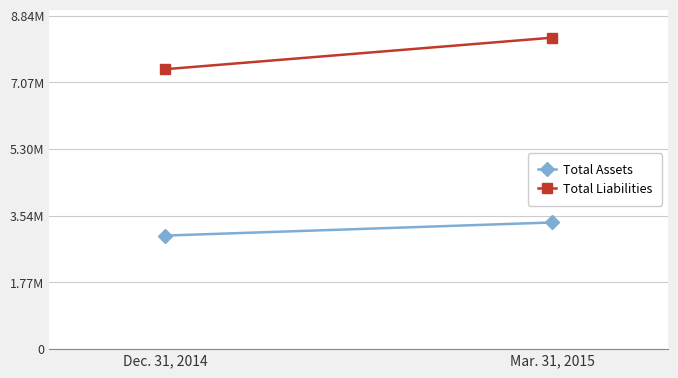

List the series in order of their overall mean, highest first.

Total Liabilities, Total Assets